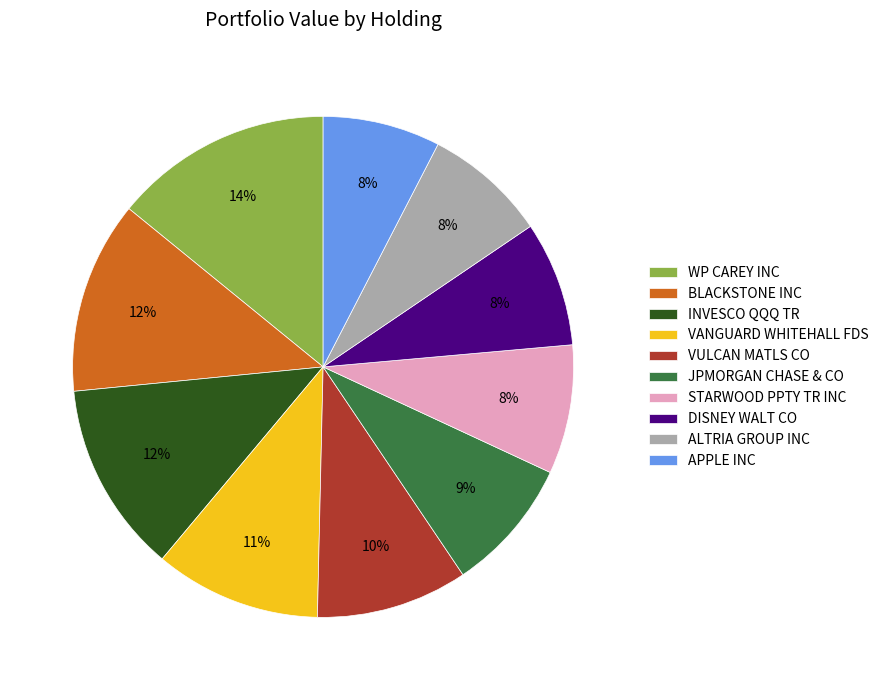

How many segments does this pie chart have?

10